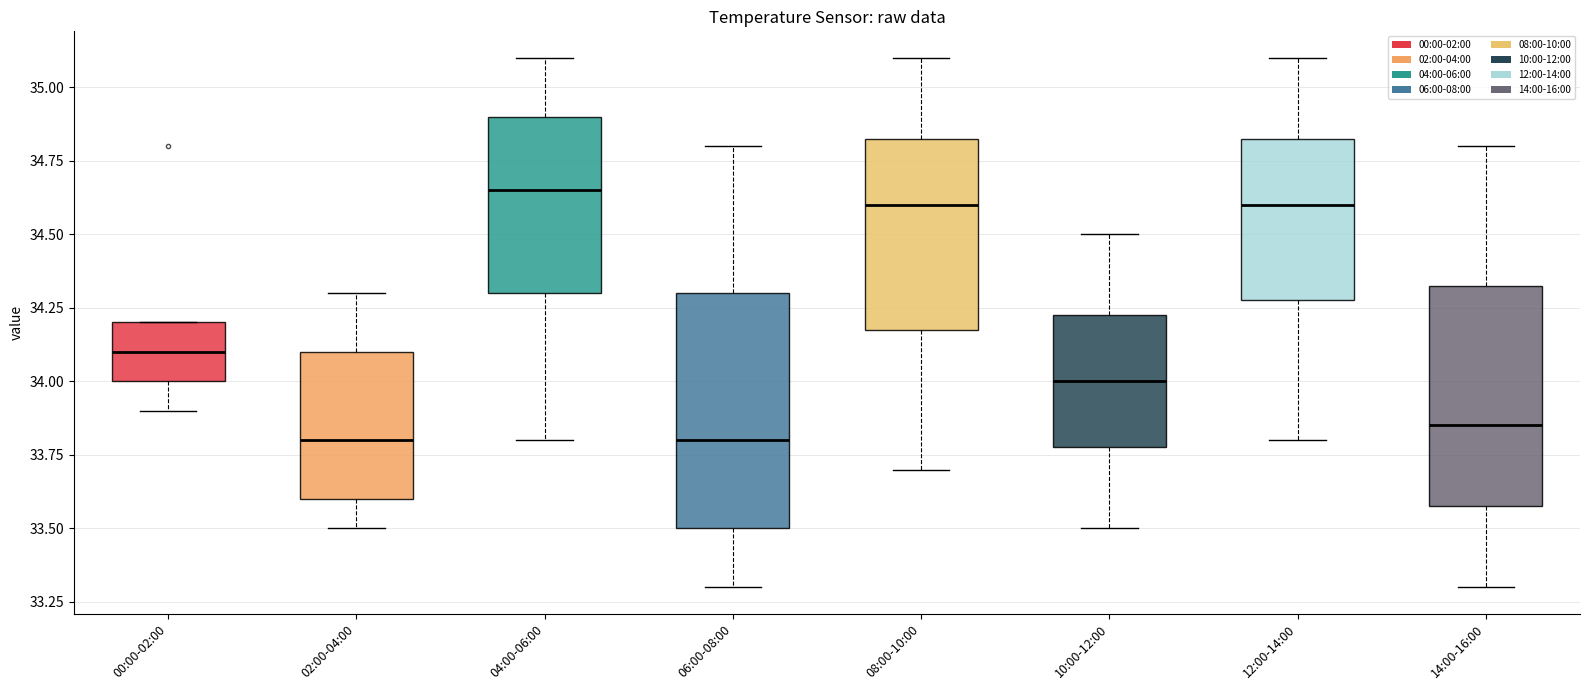

Which box has the highest median line?

04:00-06:00